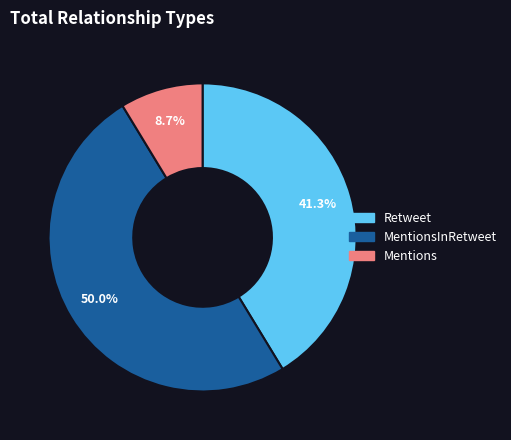

How many slices are in this pie chart?

3